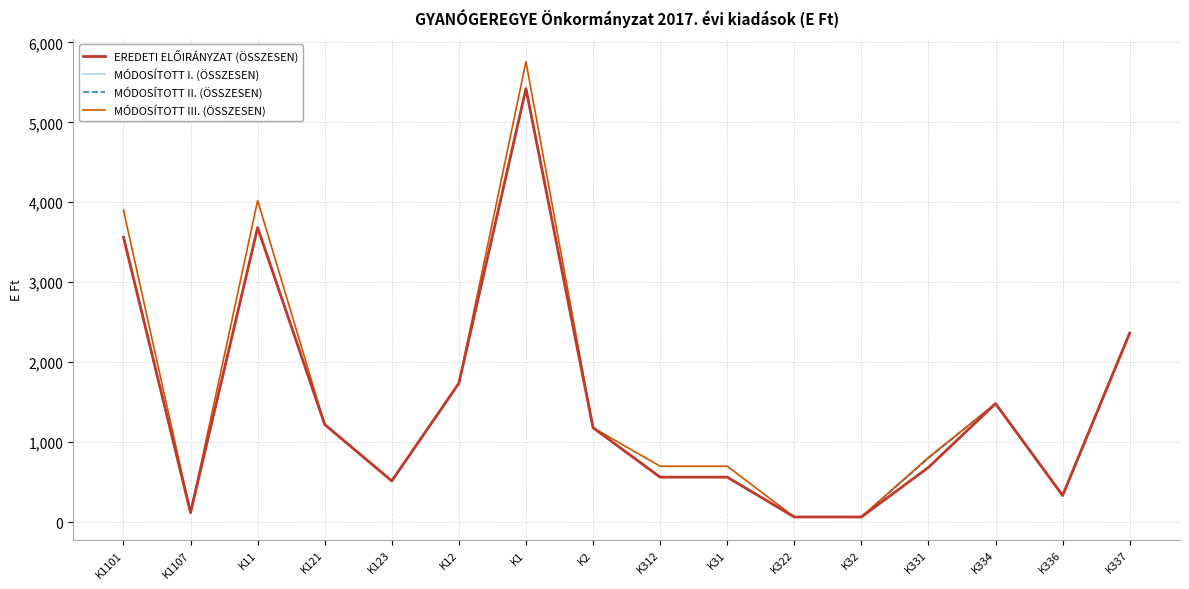

What is the difference between the MÓDOSÍTOTT II. (ÖSSZESEN) values at K32 and K337?

2300